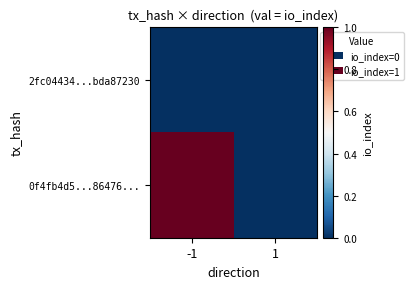

Reading left to right, extract all data points from this chart.

2fc04434...bda87230: -1=0	1=0
0f4fb4d5...86476...: -1=1	1=0